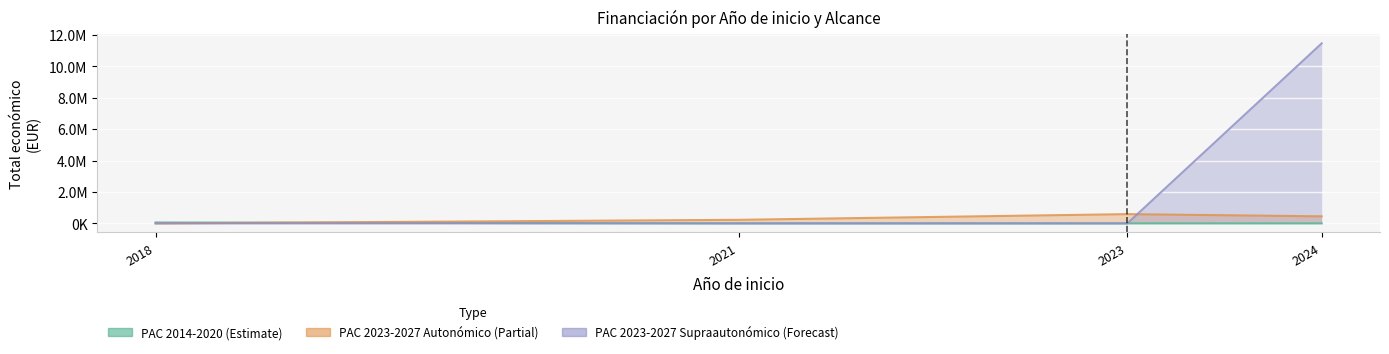

What is the average value of the PAC 2014-2020 (Estimate) series?

14375